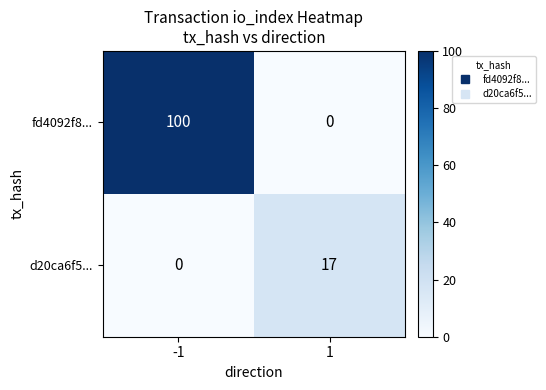

Reading left to right, what are all the values shown in this chart?

fd4092f8...: 100	0
d20ca6f5...: 0	17